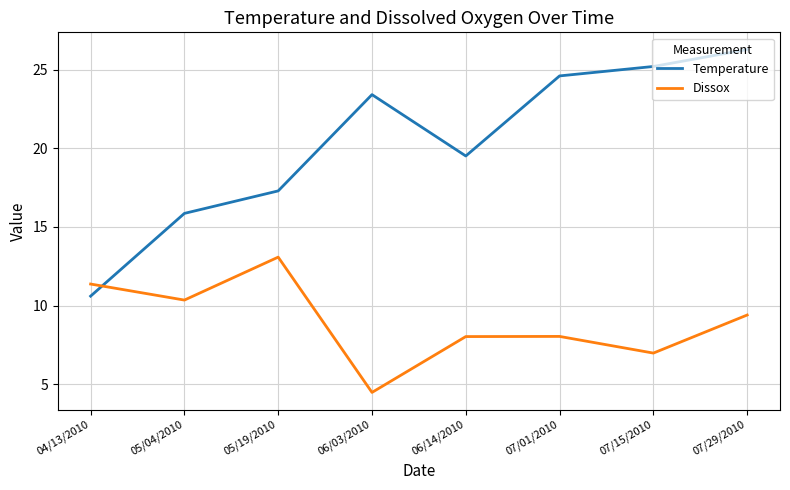

What is the difference between the highest and lowest values at 05/19/2010?

4.2